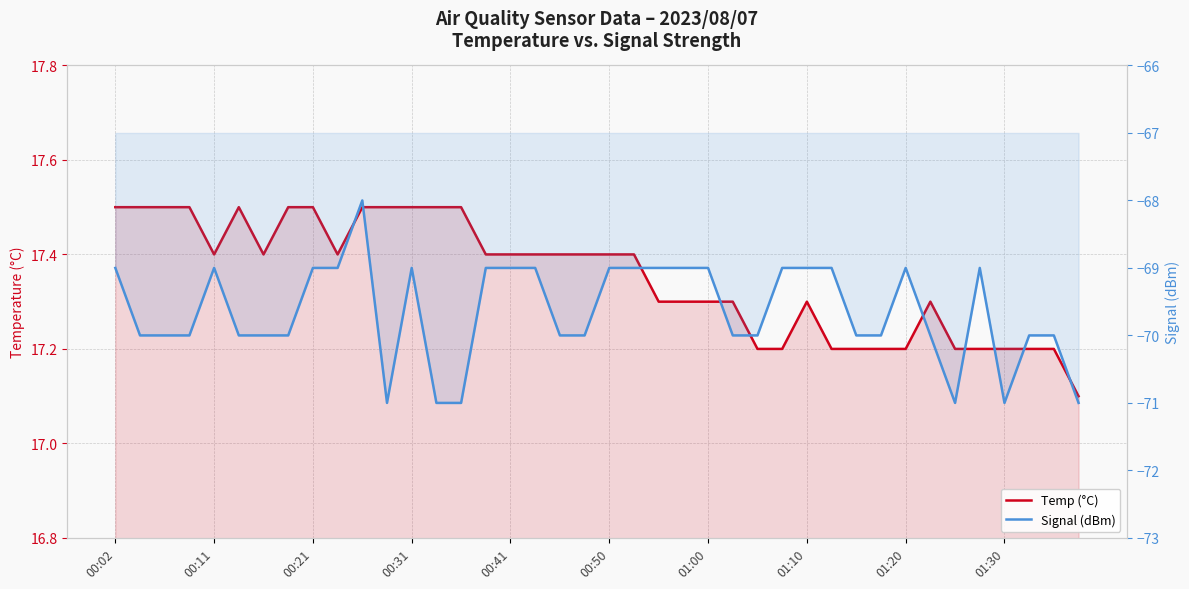

Reading left to right, list all the values displayed in this chart.

Temp (°C): 17.5	17.5	17.5	17.5	17.4	17.5	17.4	17.5	17.5	17.4	17.5	17.5	17.5	17.5	17.5	17.4	17.4	17.4	17.4	17.4	17.4	17.4	17.3	17.3	17.3	17.3	17.2	17.2	17.3	17.2	17.2	17.2	17.2	17.3	17.2	17.2	17.2	17.2	17.2	17.1
Signal (dBm): -69.0	-70.0	-70.0	-70.0	-69.0	-70.0	-70.0	-70.0	-69.0	-69.0	-68.0	-71.0	-69.0	-71.0	-71.0	-69.0	-69.0	-69.0	-70.0	-70.0	-69.0	-69.0	-69.0	-69.0	-69.0	-70.0	-70.0	-69.0	-69.0	-69.0	-70.0	-70.0	-69.0	-70.0	-71.0	-69.0	-71.0	-70.0	-70.0	-71.0